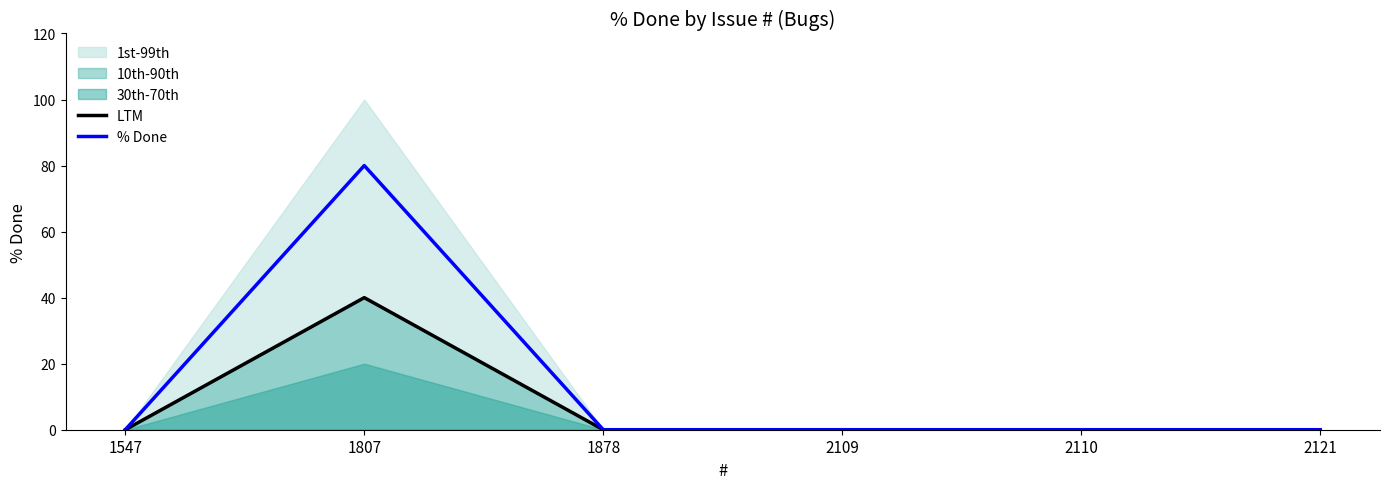

True or false: % Done and LTM cross at least once.

False